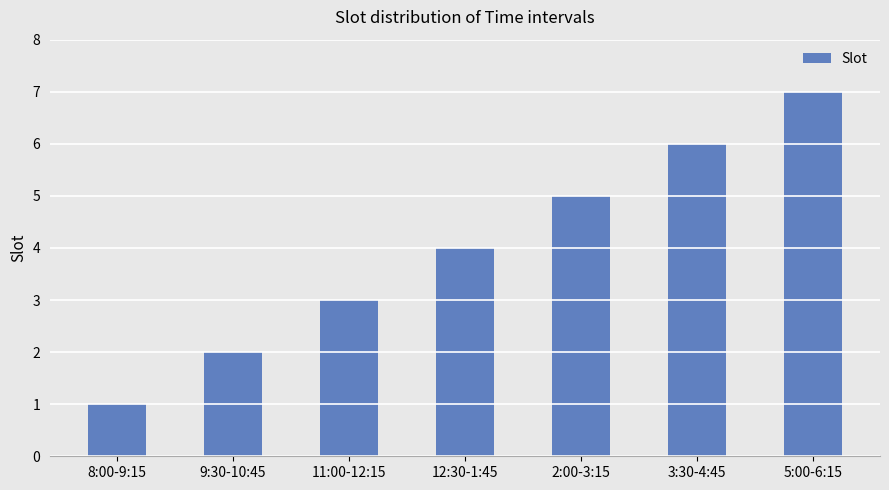

Rank the categories by value from highest to lowest.

5:00-6:15, 3:30-4:45, 2:00-3:15, 12:30-1:45, 11:00-12:15, 9:30-10:45, 8:00-9:15